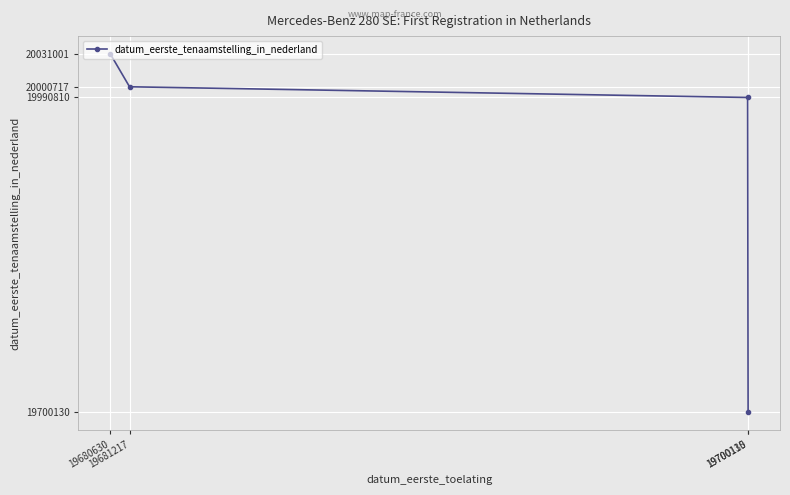

At which label is the value closest to 19865565?

19700115